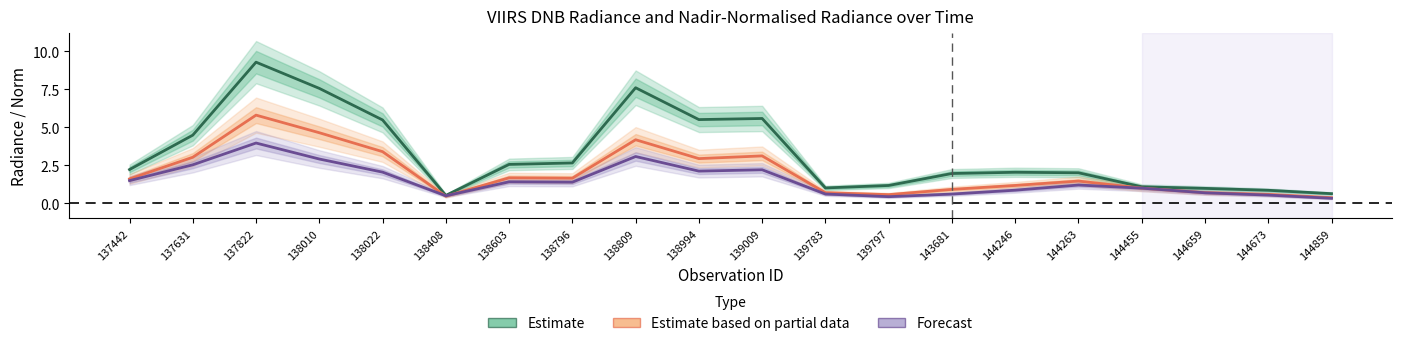

Reading right to left, transcribe all the data shown in this chart.

DNB Radiance (Estimate): 0.6	0.8	1.0	1.1	2.0	2.0	1.9	1.2	1.0	5.6	5.5	7.6	2.6	2.5	0.5	5.5	7.5	9.3	4.5	2.2
Nadir-Norm Radiance (Partial): 0.4	0.6	0.7	1.0	1.4	1.2	0.9	0.6	0.7	3.1	2.9	4.2	1.6	1.7	0.4	3.4	4.6	5.8	3.0	1.6
AggZone-Norm Radiance (Forecast): 0.3	0.5	0.7	1.0	1.2	0.8	0.6	0.4	0.6	2.2	2.1	3.1	1.4	1.4	0.5	2.0	2.9	4.0	2.5	1.5